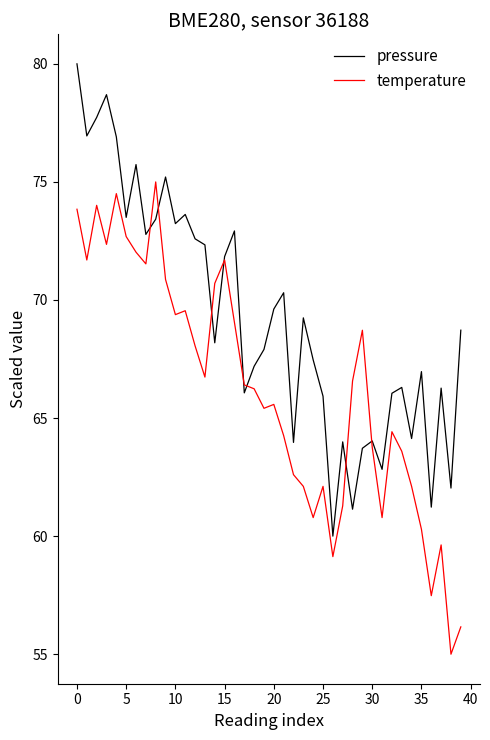

Which series has the largest total across all categories?

pressure